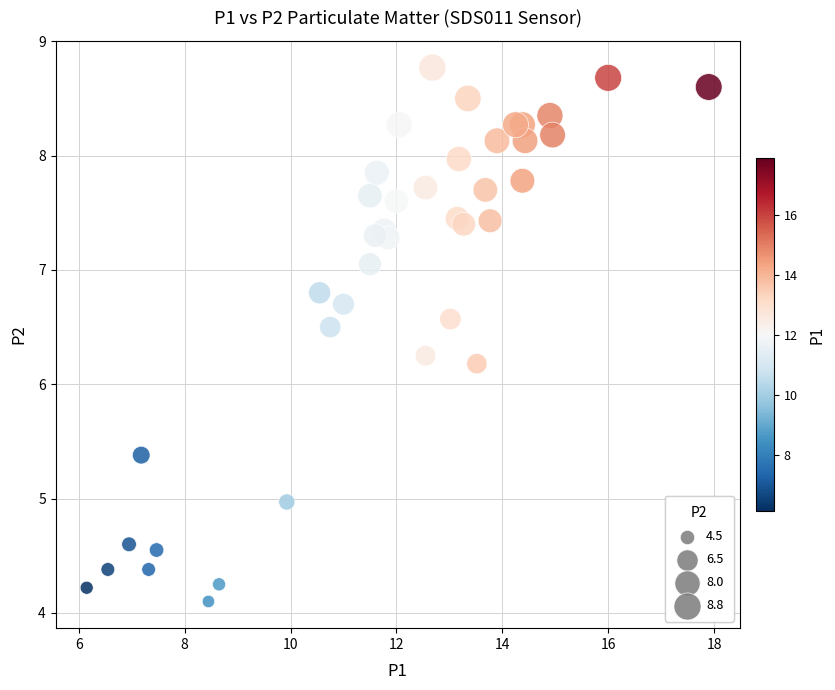

What Y value in the scatter plot is closest to 6?

6.2